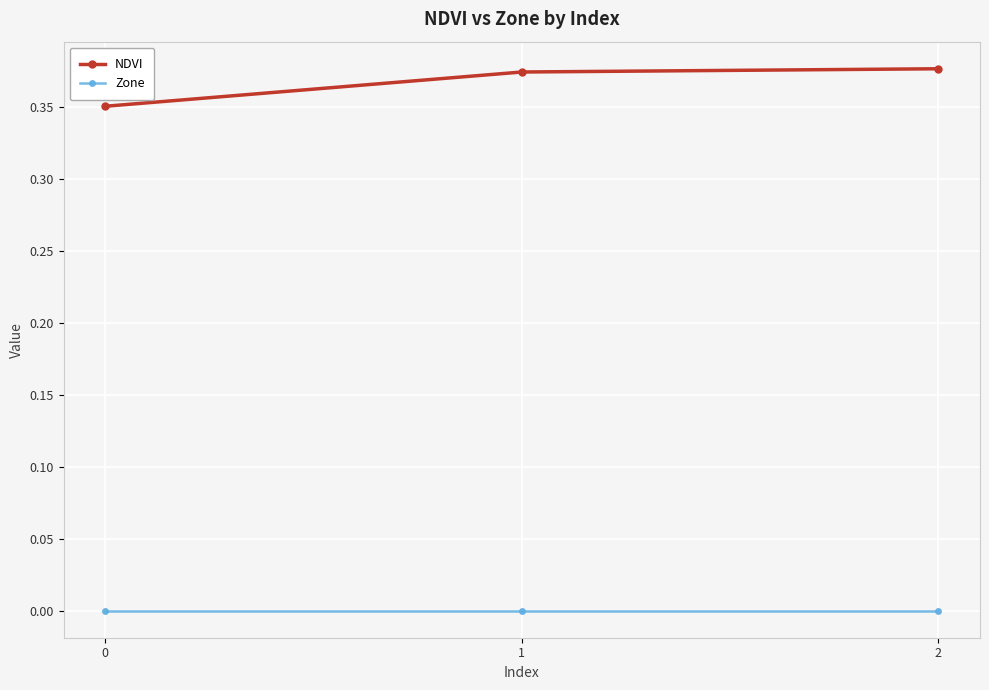

Which series has the largest total across all categories?

NDVI